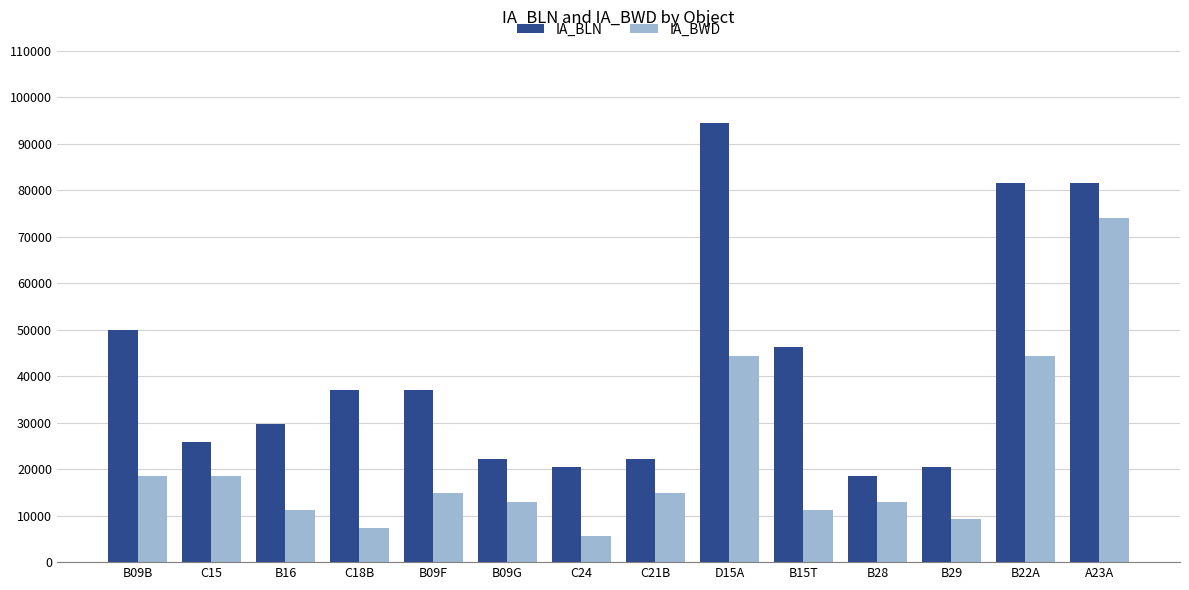

True or false: IA_BLN has a value of 20372 at B29.

True